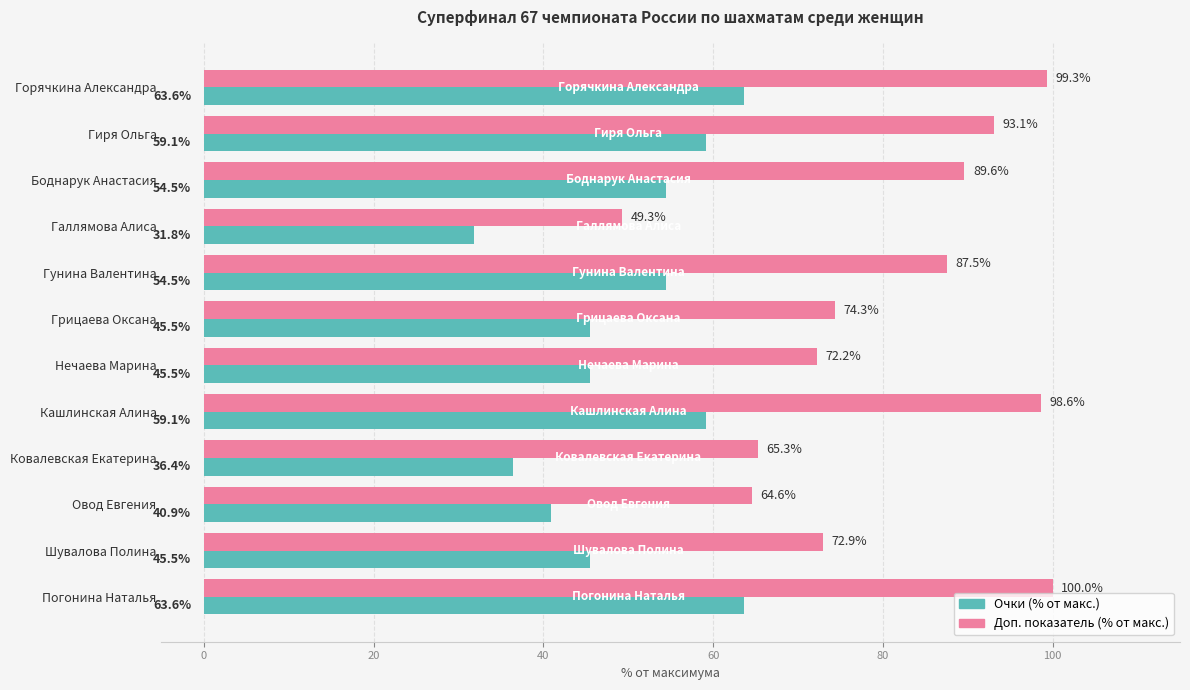

What is the greatest value displayed?

100.0